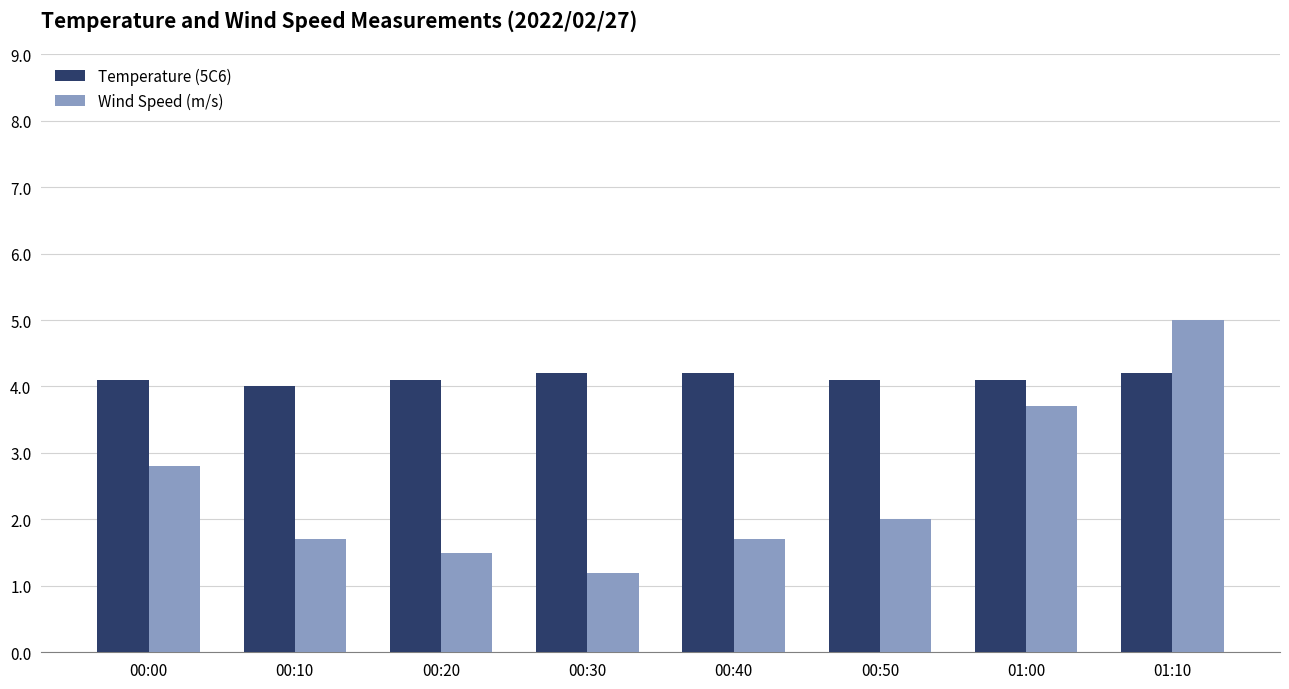

What is the label of the 6th bar from the right?

00:20